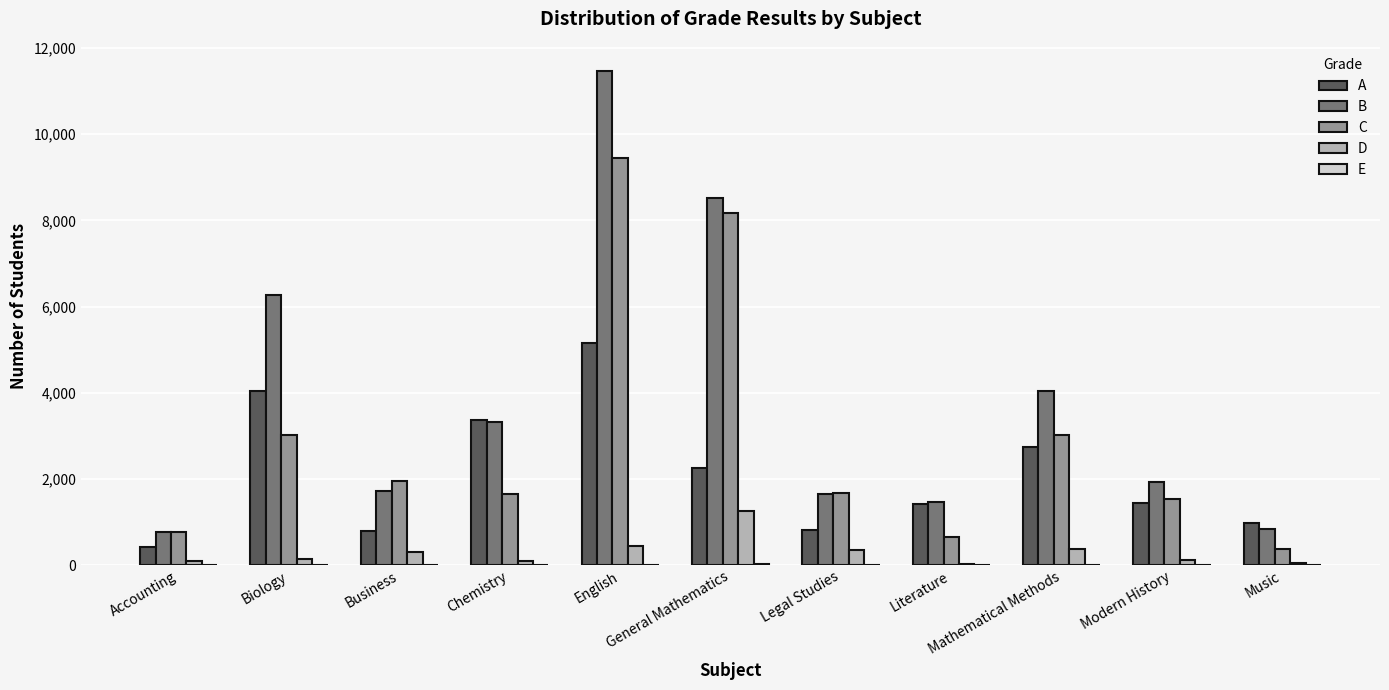

What is the sum of all D values?

3305